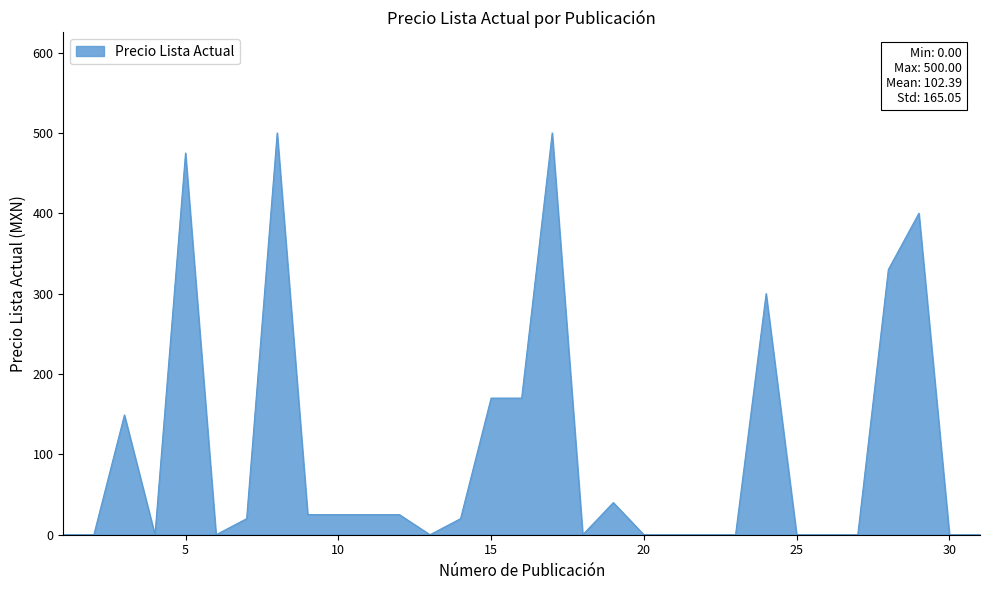

What is the greatest value displayed?

500